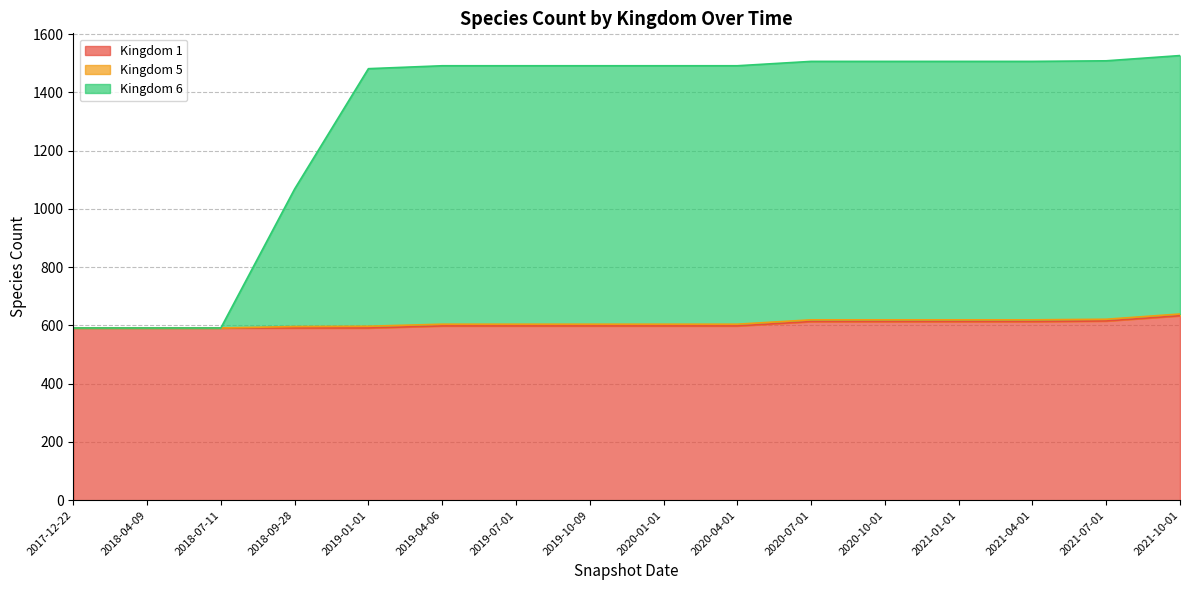

The value of Kingdom 1 at 2019-10-09 is 904. True or false?

False